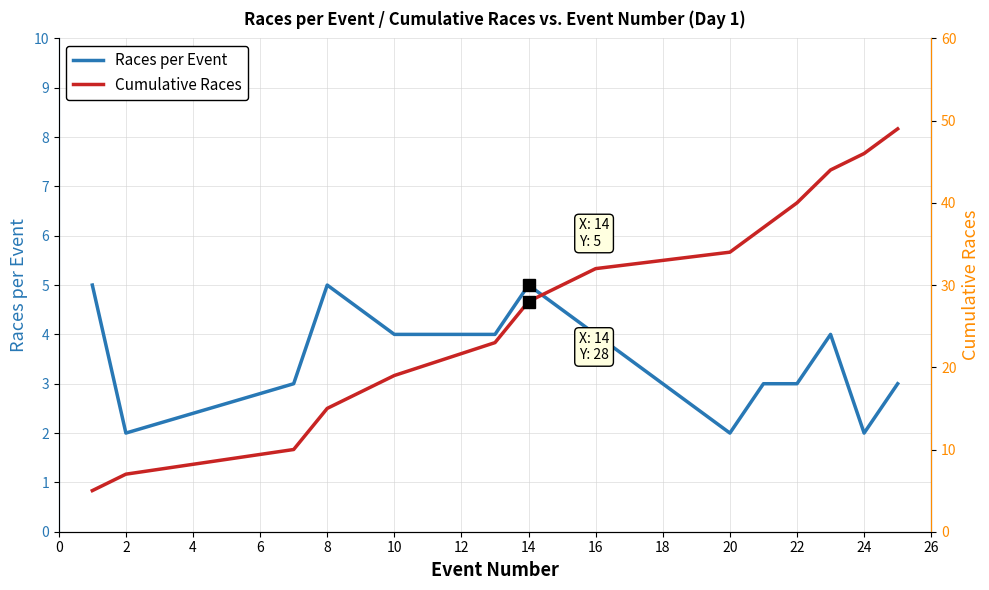

Which series has the widest spread of values?

Cumulative Races